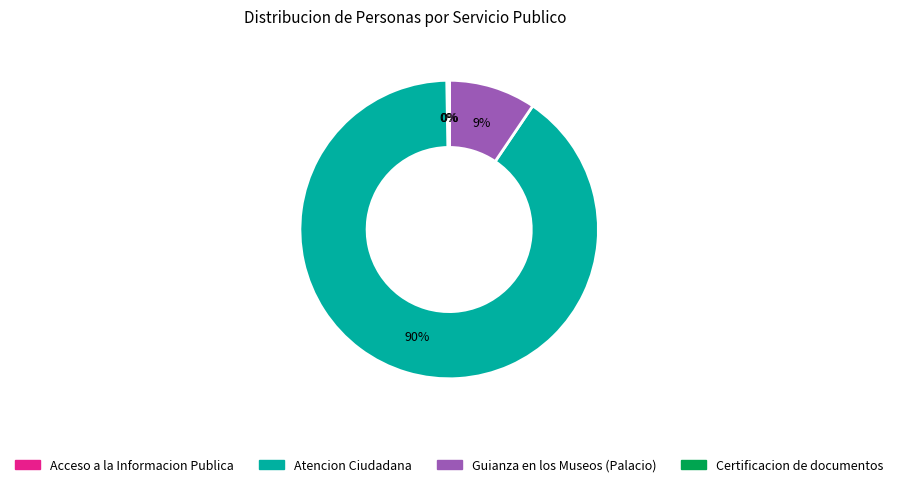

Which slice is the largest?

Atencion Ciudadana